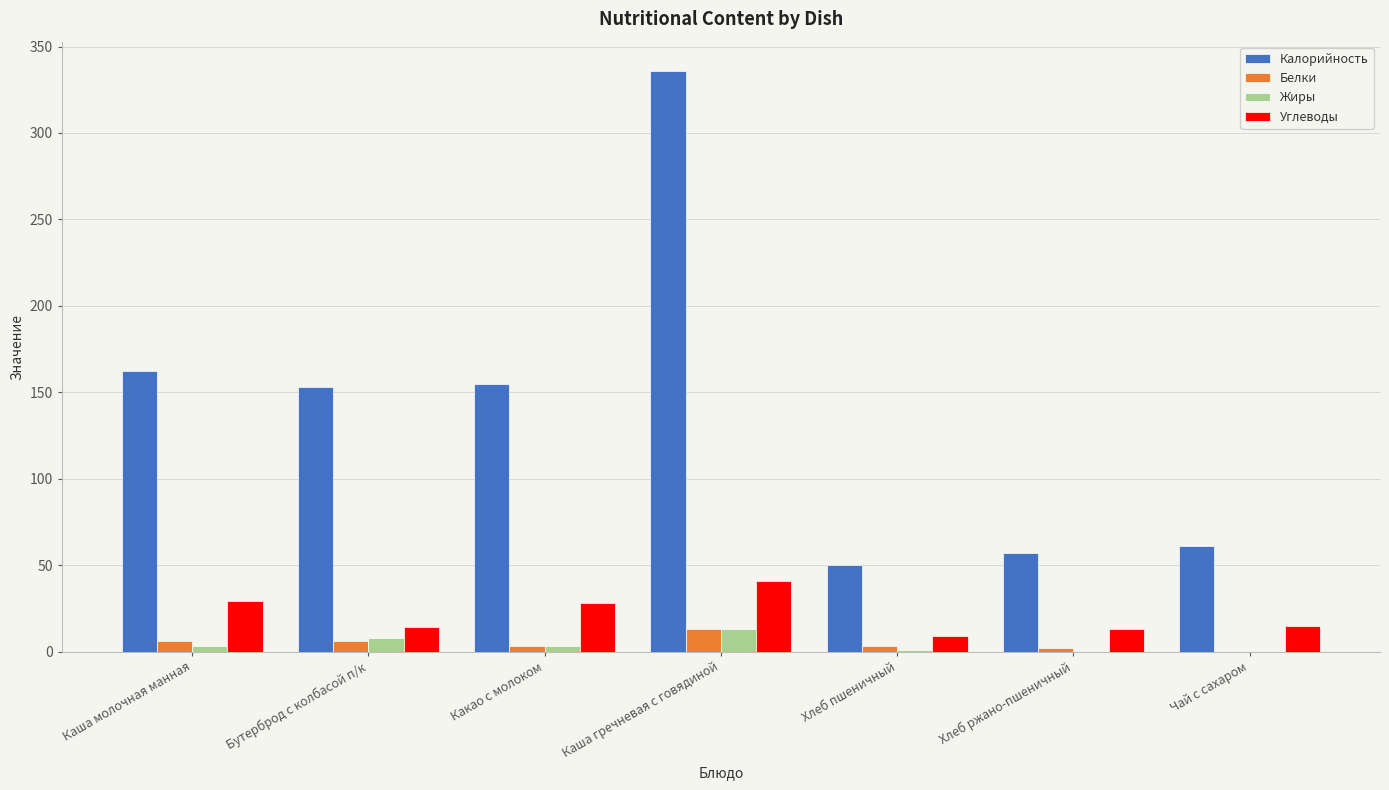

What are all the series names shown in the legend?

Калорийность, Белки, Жиры, Углеводы